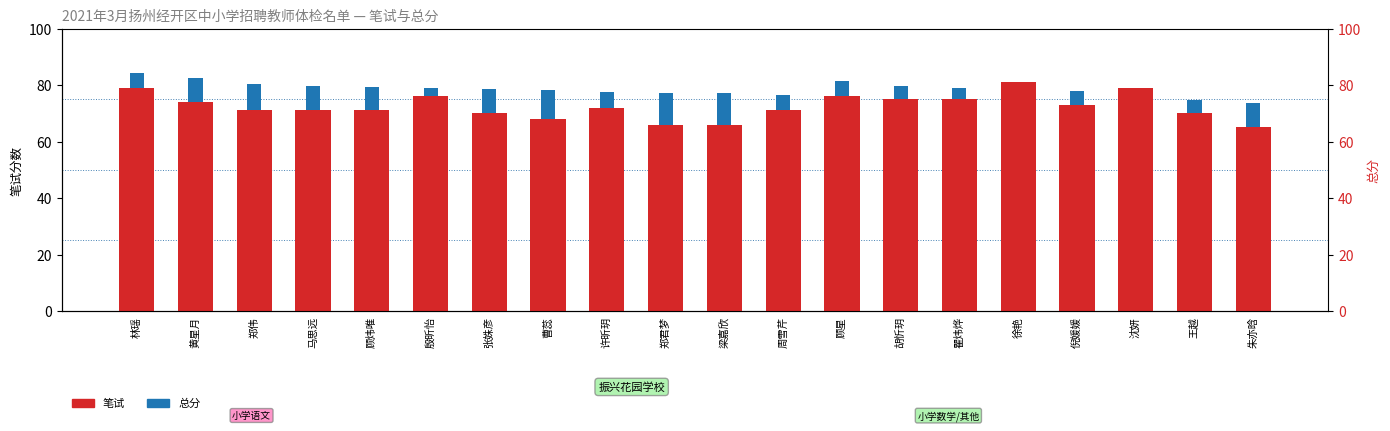

What position from the left is 郑伟?

3